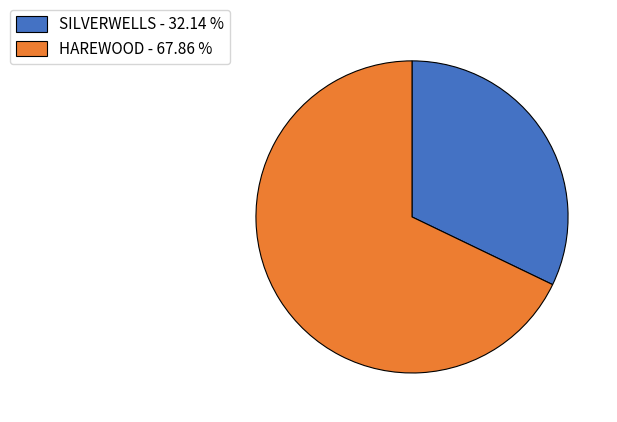

Does HAREWOOD - 67.86 % account for over 50% of the chart?

Yes